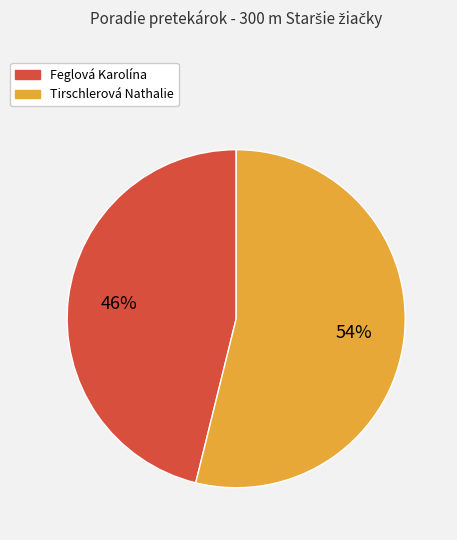

Count the number of slices in the pie.

2